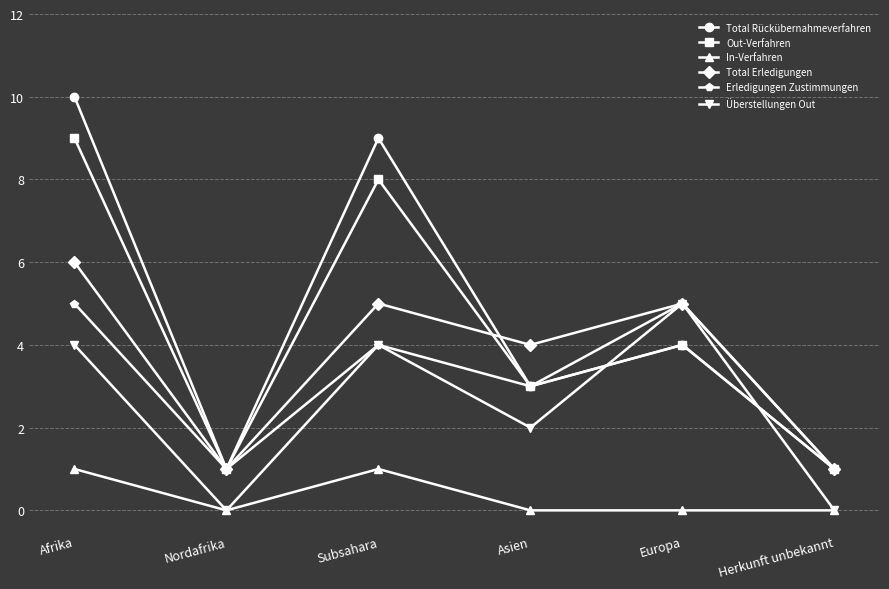

True or false: Total Erledigungen has a value of 5 at Subsahara.

True